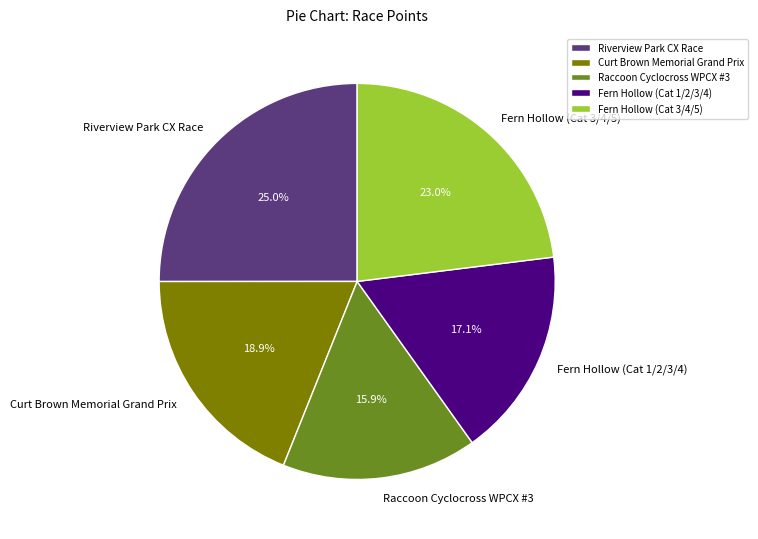

To the nearest percent, what is the average slice percentage?

20%